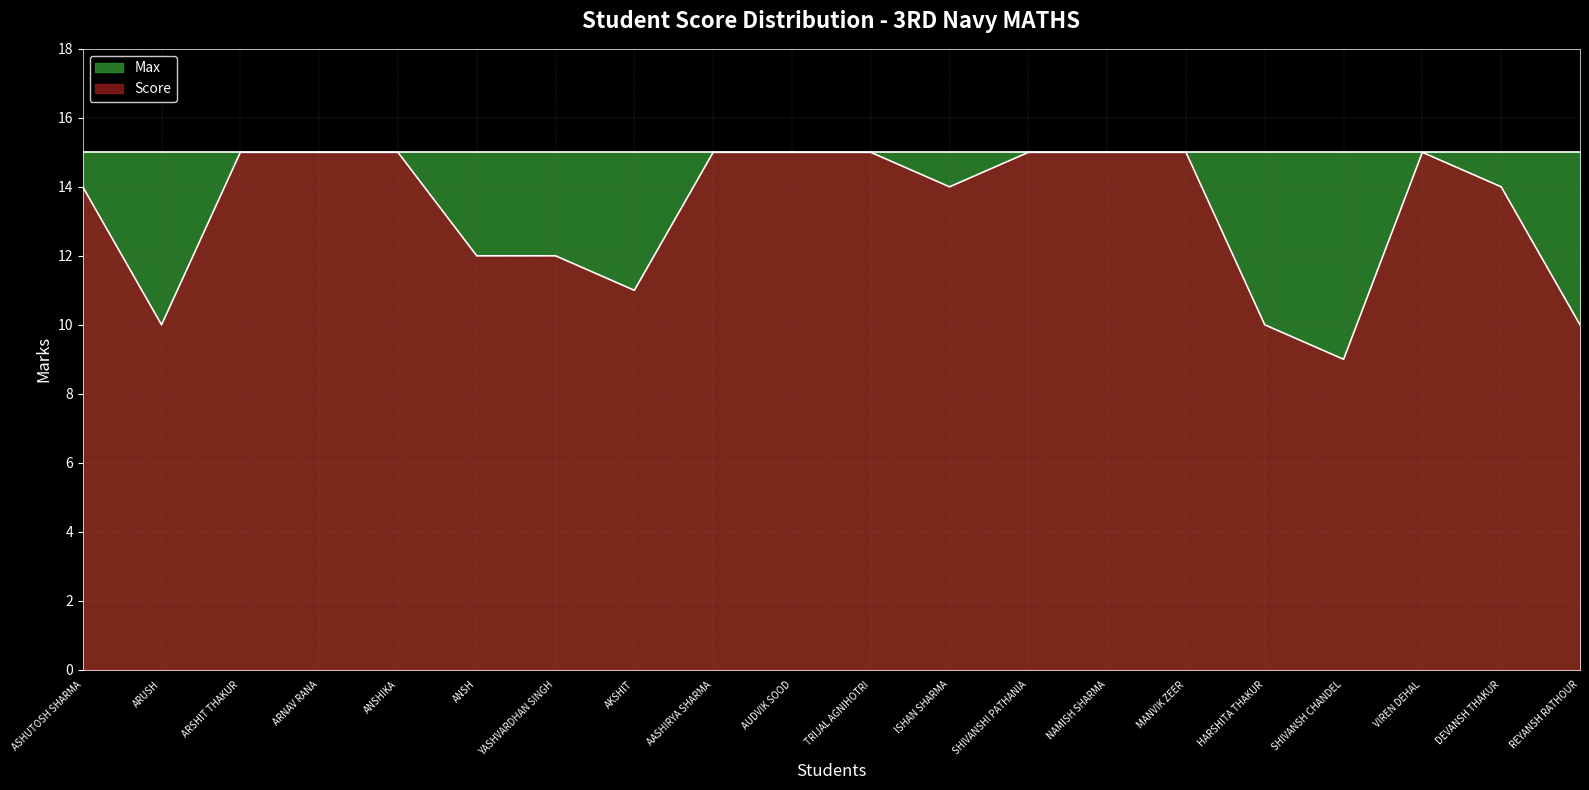

Reading right to left, extract all data points from this chart.

REYANSH RATHOUR=10	DEVANSH THAKUR=14	VIREN DEHAL=15	SHIVANSH CHANDEL=9	HARSHITA THAKUR=10	MANVIK ZEER=15	NAMISH SHARMA=15	SHIVANSHI PATHANIA=15	ISHAN SHARMA=14	TRIJAL AGNIHOTRI=15	AUDVIK SOOD=15	AASHIRYA SHARMA=15	AKSHIT=11	YASHVARDHAN SINGH=12	ANSH=12	ANSHIKA=15	ARNAV RANA=15	ARSHIT THAKUR=15	ARUSH=10	ASHUTOSH SHARMA=14